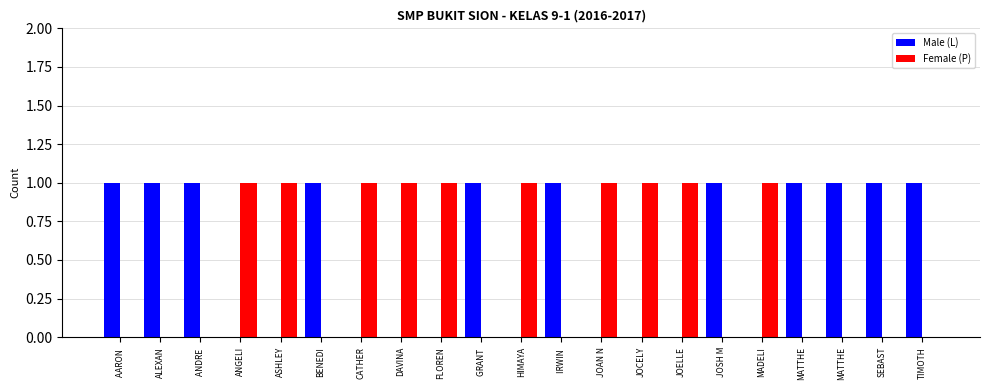

What is the label of the 6th bar from the left?

BENEDI